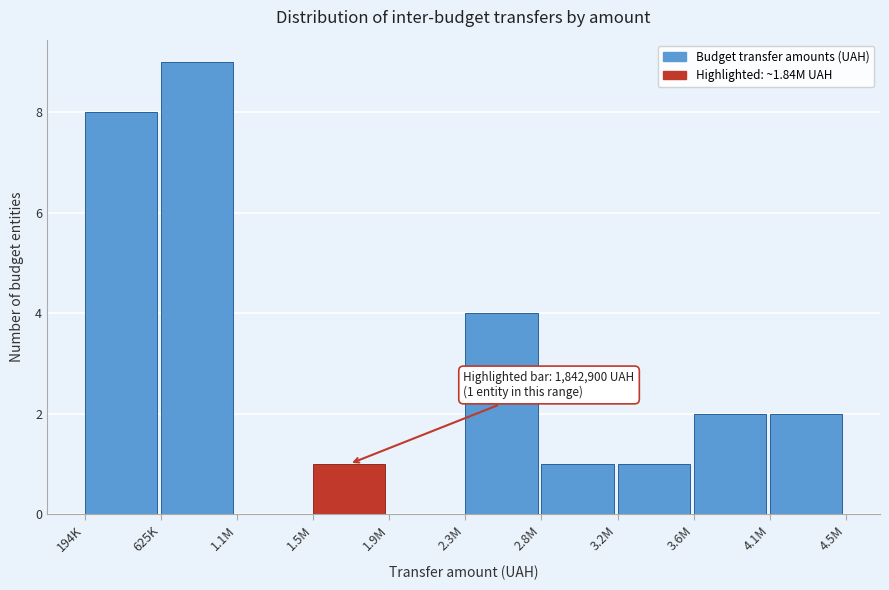

Reading right to left, transcribe all the data shown in this chart.

4.1M=2	3.6M=2	3.2M=1	2.8M=1	2.3M=4	1.9M=0	1.5M=1	1.1M=0	625K=9	194K=8